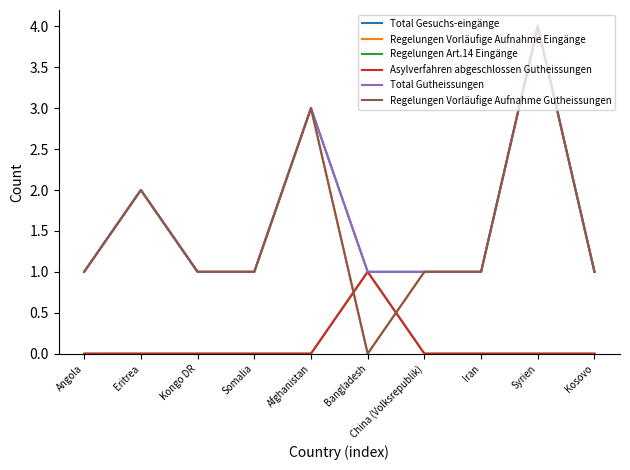

Which series has the largest range (max minus min)?

Regelungen Vorläufige Aufnahme Eingänge